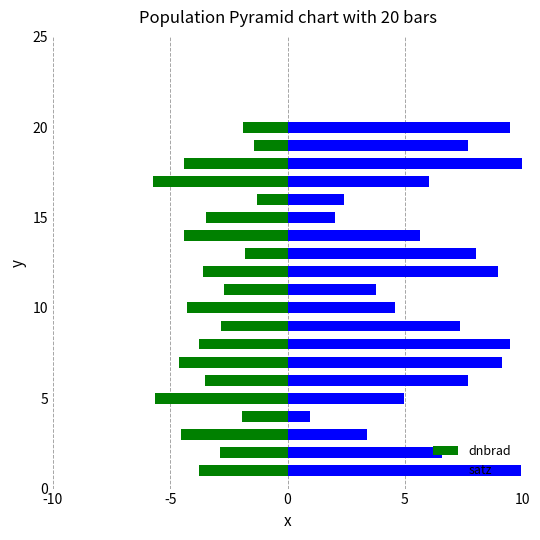

What is the difference between the maximum and minimum values in the dnbrad series?

4.5